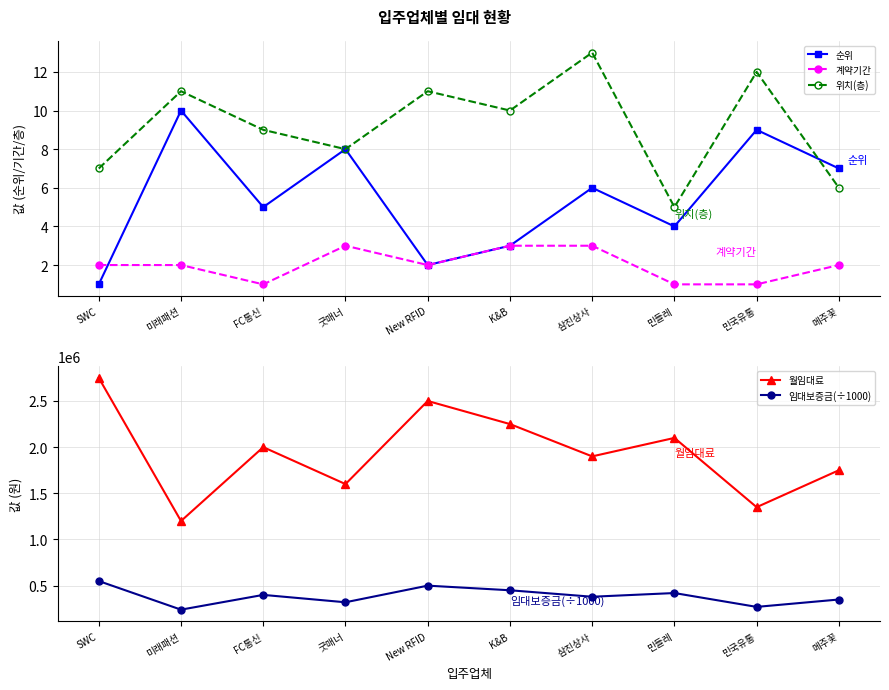

True or false: 임대보증금(÷1000) and 위치(층) intersect in this chart.

False